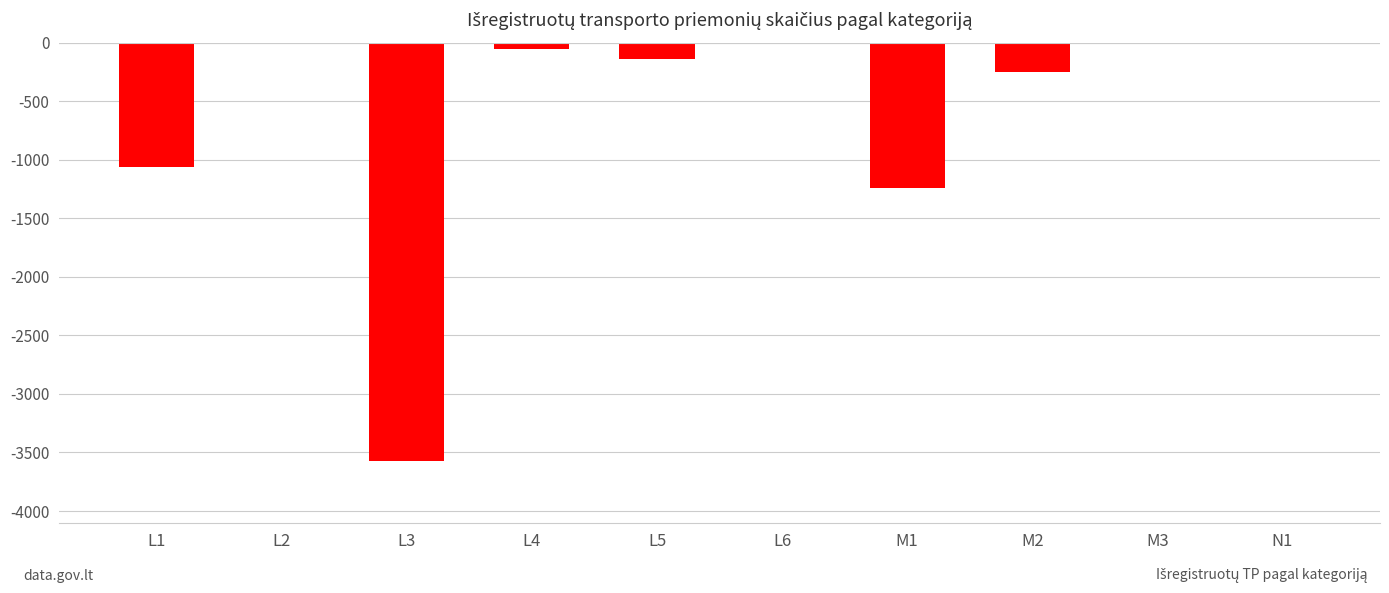

What is the change in value from L3 to M2?

+3321